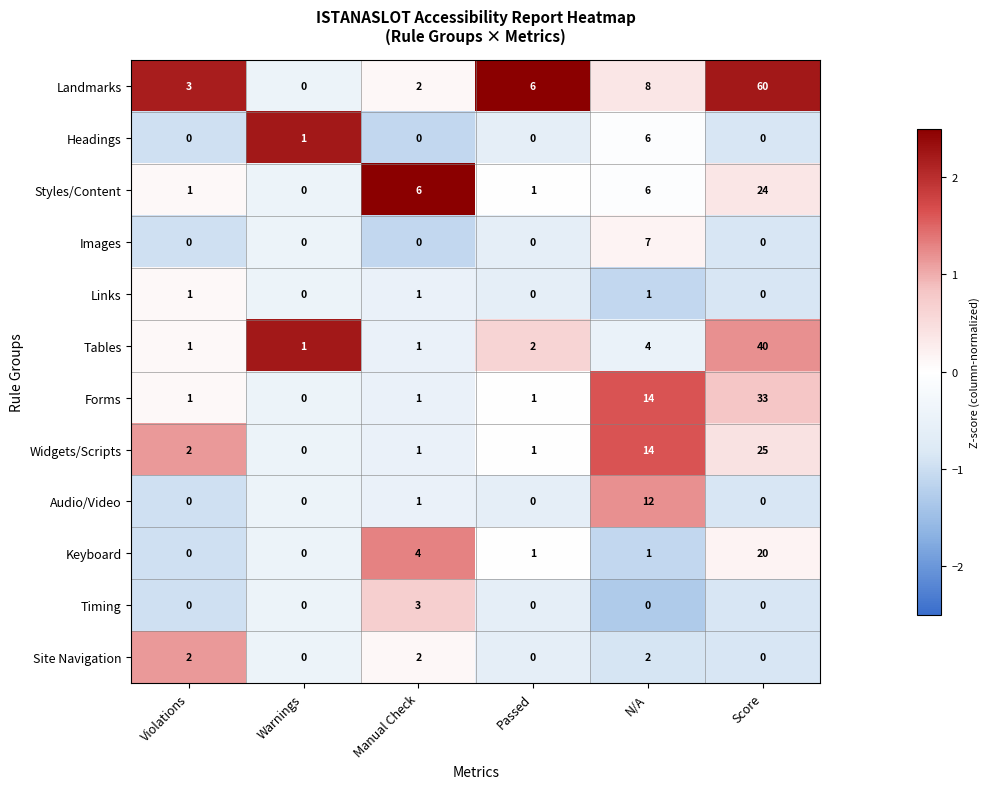

The value of Keyboard at Passed is 2. True or false?

False